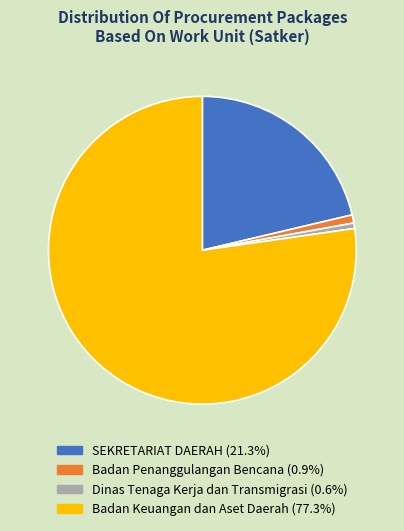

How many slices are in this pie chart?

4